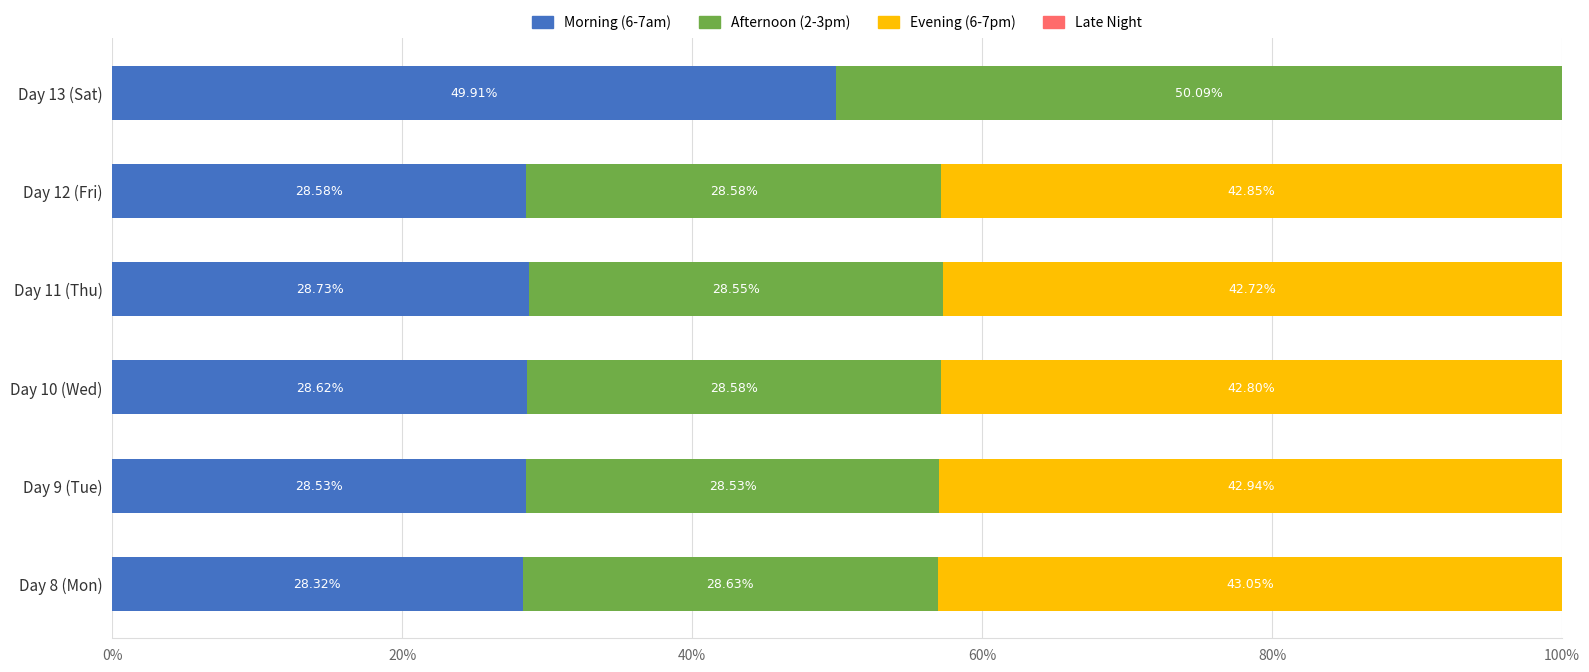

How many data points does each series have?

6